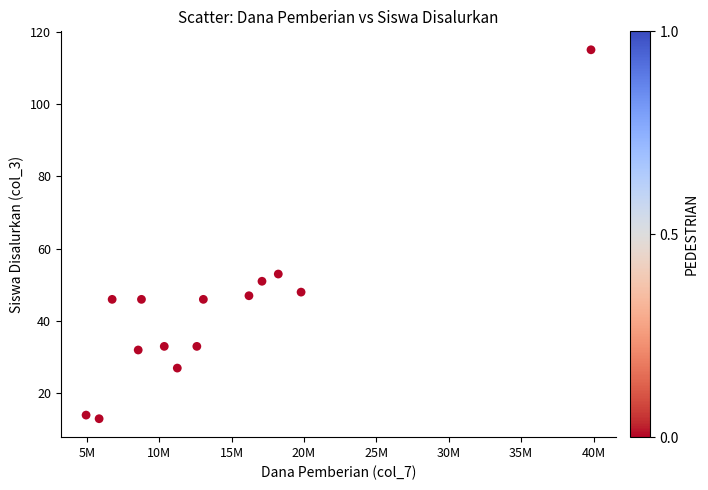

What is the range of Y values (max minus min)?

102